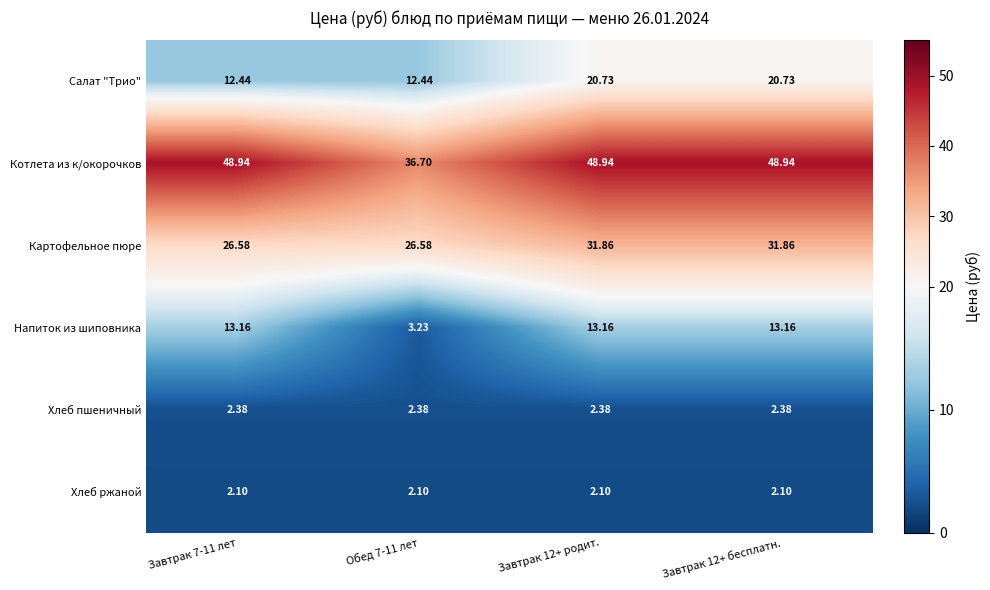

Which series has the largest range (max minus min)?

Котлета из к/окорочков